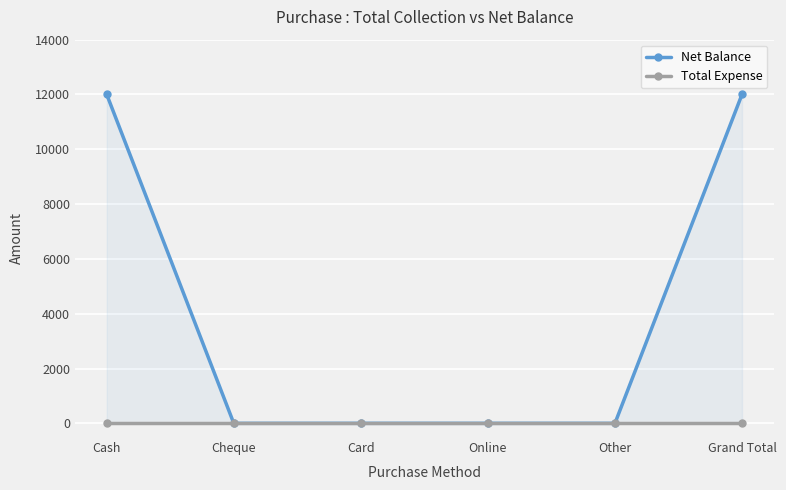

Reading right to left, extract all data points from this chart.

Net Balance: 12000	0	0	0	0	12000
Total Expense: 0	0	0	0	0	0